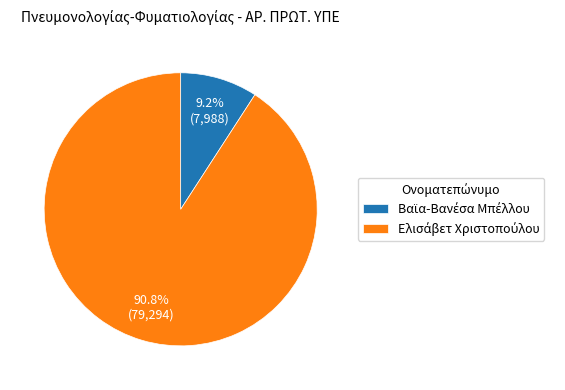

Which has a higher value, Βαϊα-Βανέσα Μπέλλου or Ελισάβετ Χριστοπούλου?

Ελισάβετ Χριστοπούλου